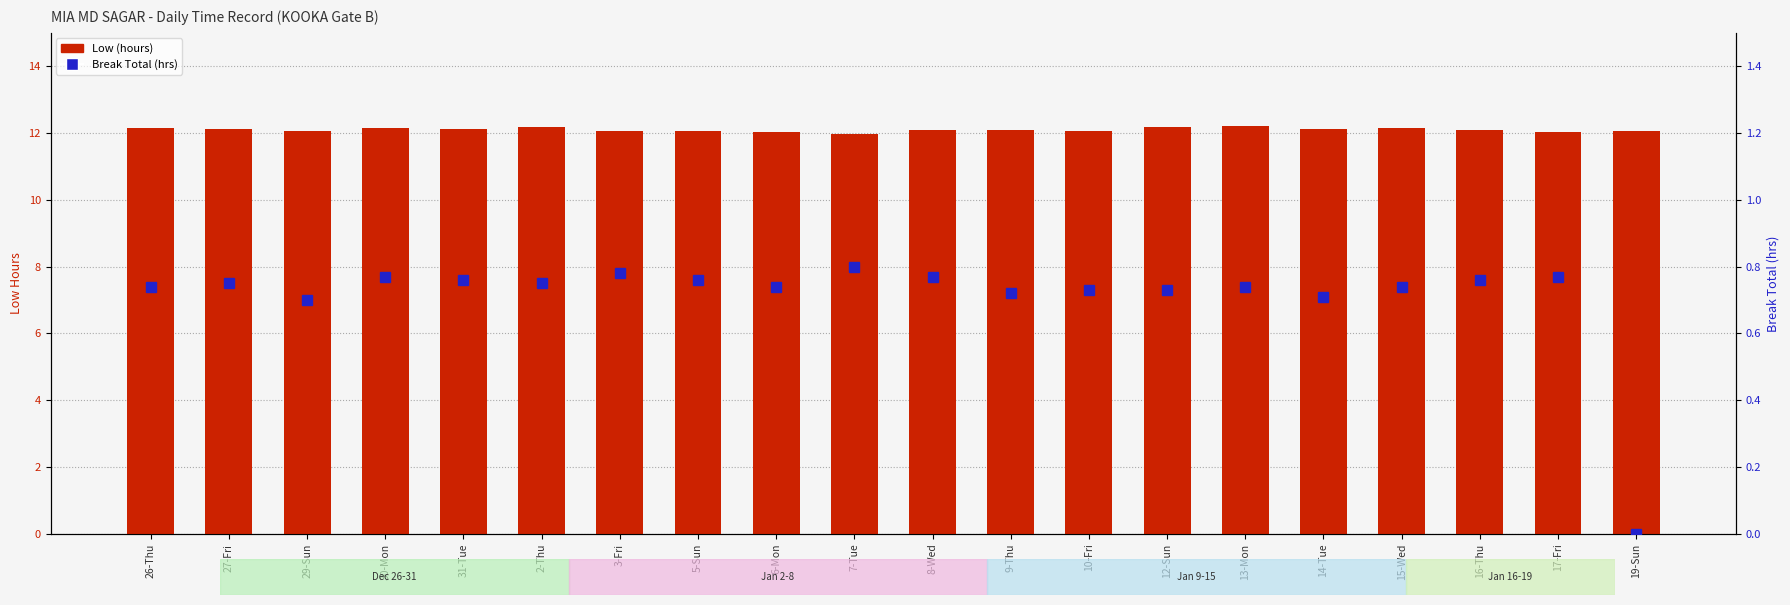

Between 30-Mon and 15-Wed, which series saw the biggest shift?

Break Total (hrs)